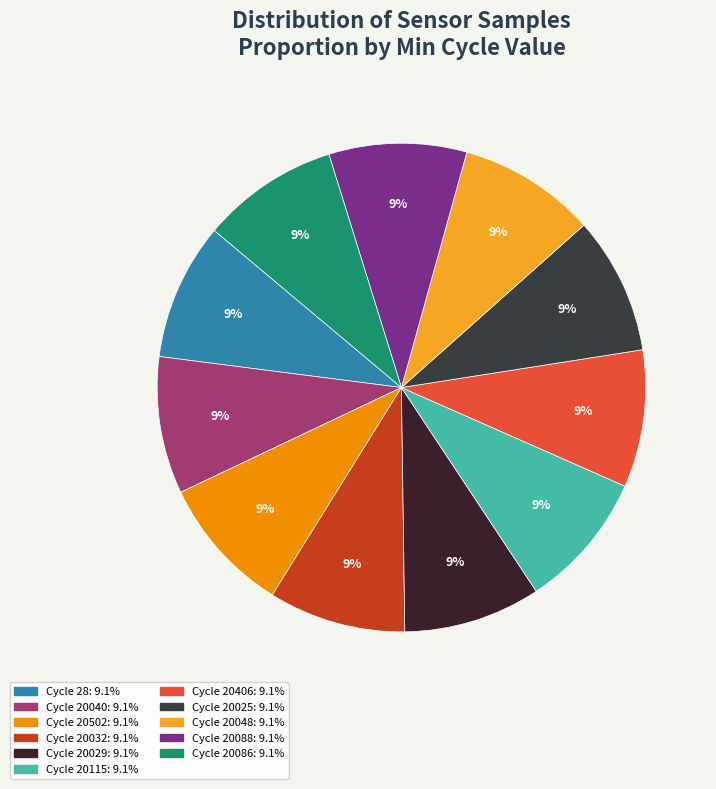

How many segments does this pie chart have?

11